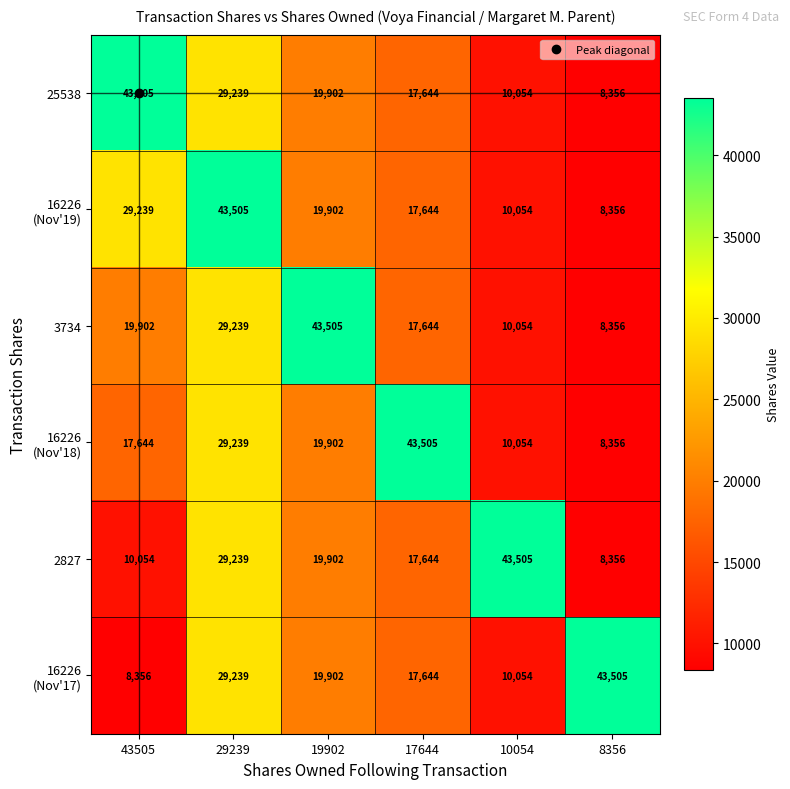

At which label does 2827 first exceed 19902?

29239